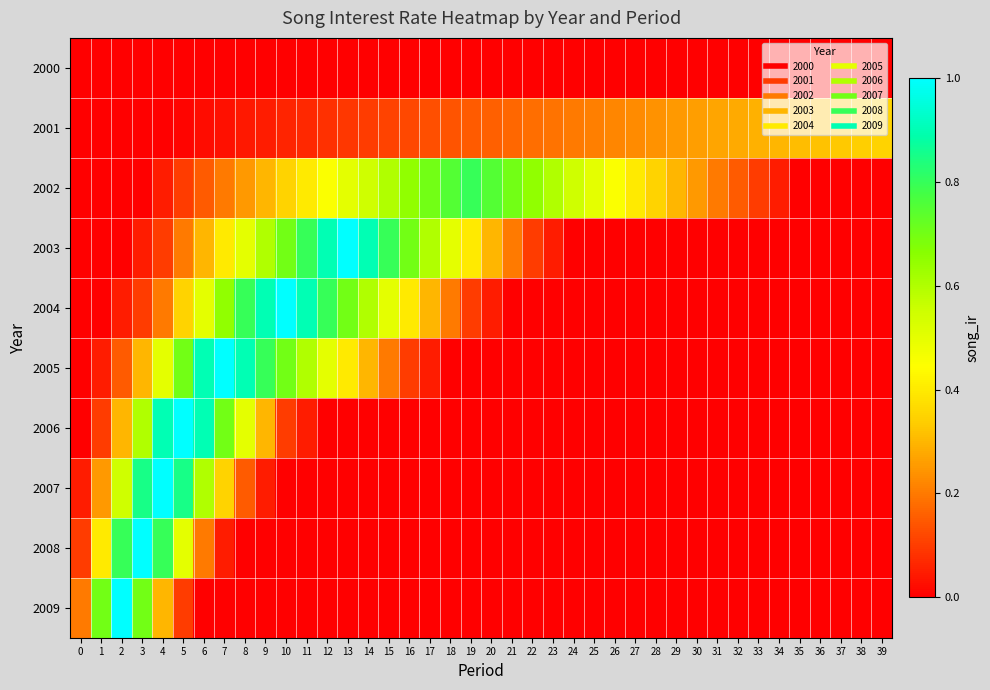

Reading right to left, what are all the values shown in this chart?

2000: 39=0.0	38=0.0	37=0.0	36=0.0	35=0.0	34=0.0	33=0.0	32=0.0	31=0.0	30=0.0	29=0.0	28=0.0	27=0.0	26=0.0	25=0.0	24=0.0	23=0.0	22=0.0	21=0.0	20=0.0	19=0.0	18=0.0	17=0.0	16=0.0	15=0.0	14=0.0	13=0.0	12=0.0	11=0.0	10=0.0	9=0.0	8=0.0	7=0.0	6=0.0	5=0.0	4=0.0	3=0.0	2=0.0	1=0.0	0=0.0
2001: 39=0.3	38=0.3	37=0.3	36=0.3	35=0.3	34=0.3	33=0.3	32=0.3	31=0.3	30=0.3	29=0.2	28=0.2	27=0.2	26=0.2	25=0.2	24=0.2	23=0.2	22=0.2	21=0.2	20=0.2	19=0.1	18=0.1	17=0.1	16=0.1	15=0.1	14=0.1	13=0.1	12=0.1	11=0.1	10=0.1	9=0.1	8=0.0	7=0.0	6=0.0	5=0.0	4=0.0	3=0.0	2=0.0	1=0.0	0=0.0
2002: 39=0.0	38=0.0	37=0.0	36=0.0	35=0.0	34=0.1	33=0.1	32=0.1	31=0.2	30=0.2	29=0.3	28=0.3	27=0.4	26=0.5	25=0.5	24=0.6	23=0.6	22=0.7	21=0.7	20=0.8	19=0.8	18=0.8	17=0.7	16=0.7	15=0.6	14=0.6	13=0.5	12=0.5	11=0.4	10=0.3	9=0.3	8=0.2	7=0.2	6=0.1	5=0.1	4=0.1	3=0.0	2=0.0	1=0.0	0=0.0
2003: 39=0.0	38=0.0	37=0.0	36=0.0	35=0.0	34=0.0	33=0.0	32=0.0	31=0.0	30=0.0	29=0.0	28=0.0	27=0.0	26=0.0	25=0.0	24=0.0	23=0.1	22=0.1	21=0.2	20=0.3	19=0.4	18=0.5	17=0.6	16=0.7	15=0.8	14=0.9	13=1.0	12=0.9	11=0.8	10=0.7	9=0.6	8=0.5	7=0.4	6=0.3	5=0.2	4=0.1	3=0.1	2=0.0	1=0.0	0=0.0
2004: 39=0.0	38=0.0	37=0.0	36=0.0	35=0.0	34=0.0	33=0.0	32=0.0	31=0.0	30=0.0	29=0.0	28=0.0	27=0.0	26=0.0	25=0.0	24=0.0	23=0.0	22=0.0	21=0.0	20=0.1	19=0.1	18=0.2	17=0.3	16=0.4	15=0.5	14=0.6	13=0.7	12=0.8	11=0.9	10=1.0	9=0.9	8=0.8	7=0.7	6=0.5	5=0.3	4=0.2	3=0.1	2=0.1	1=0.0	0=0.0
2005: 39=0.0	38=0.0	37=0.0	36=0.0	35=0.0	34=0.0	33=0.0	32=0.0	31=0.0	30=0.0	29=0.0	28=0.0	27=0.0	26=0.0	25=0.0	24=0.0	23=0.0	22=0.0	21=0.0	20=0.0	19=0.0	18=0.0	17=0.1	16=0.1	15=0.2	14=0.3	13=0.4	12=0.5	11=0.6	10=0.7	9=0.8	8=0.9	7=1.0	6=0.9	5=0.7	4=0.5	3=0.3	2=0.1	1=0.1	0=0.0
2006: 39=0.0	38=0.0	37=0.0	36=0.0	35=0.0	34=0.0	33=0.0	32=0.0	31=0.0	30=0.0	29=0.0	28=0.0	27=0.0	26=0.0	25=0.0	24=0.0	23=0.0	22=0.0	21=0.0	20=0.0	19=0.0	18=0.0	17=0.0	16=0.0	15=0.0	14=0.0	13=0.0	12=0.0	11=0.1	10=0.1	9=0.3	8=0.5	7=0.7	6=0.9	5=1.0	4=0.9	3=0.6	2=0.3	1=0.1	0=0.0
2007: 39=0.0	38=0.0	37=0.0	36=0.0	35=0.0	34=0.0	33=0.0	32=0.0	31=0.0	30=0.0	29=0.0	28=0.0	27=0.0	26=0.0	25=0.0	24=0.0	23=0.0	22=0.0	21=0.0	20=0.0	19=0.0	18=0.0	17=0.0	16=0.0	15=0.0	14=0.0	13=0.0	12=0.0	11=0.0	10=0.0	9=0.1	8=0.1	7=0.3	6=0.6	5=0.8	4=1.0	3=0.8	2=0.6	1=0.2	0=0.1
2008: 39=0.0	38=0.0	37=0.0	36=0.0	35=0.0	34=0.0	33=0.0	32=0.0	31=0.0	30=0.0	29=0.0	28=0.0	27=0.0	26=0.0	25=0.0	24=0.0	23=0.0	22=0.0	21=0.0	20=0.0	19=0.0	18=0.0	17=0.0	16=0.0	15=0.0	14=0.0	13=0.0	12=0.0	11=0.0	10=0.0	9=0.0	8=0.0	7=0.1	6=0.2	5=0.5	4=0.8	3=1.0	2=0.8	1=0.4	0=0.1
2009: 39=0.0	38=0.0	37=0.0	36=0.0	35=0.0	34=0.0	33=0.0	32=0.0	31=0.0	30=0.0	29=0.0	28=0.0	27=0.0	26=0.0	25=0.0	24=0.0	23=0.0	22=0.0	21=0.0	20=0.0	19=0.0	18=0.0	17=0.0	16=0.0	15=0.0	14=0.0	13=0.0	12=0.0	11=0.0	10=0.0	9=0.0	8=0.0	7=0.0	6=0.0	5=0.1	4=0.3	3=0.7	2=1.0	1=0.7	0=0.2